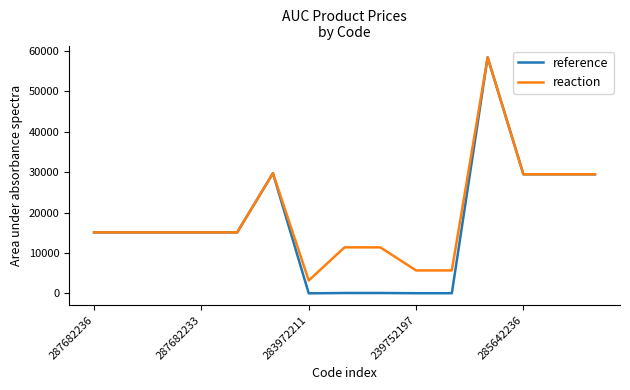

What is the maximum value for reference?

58426.5